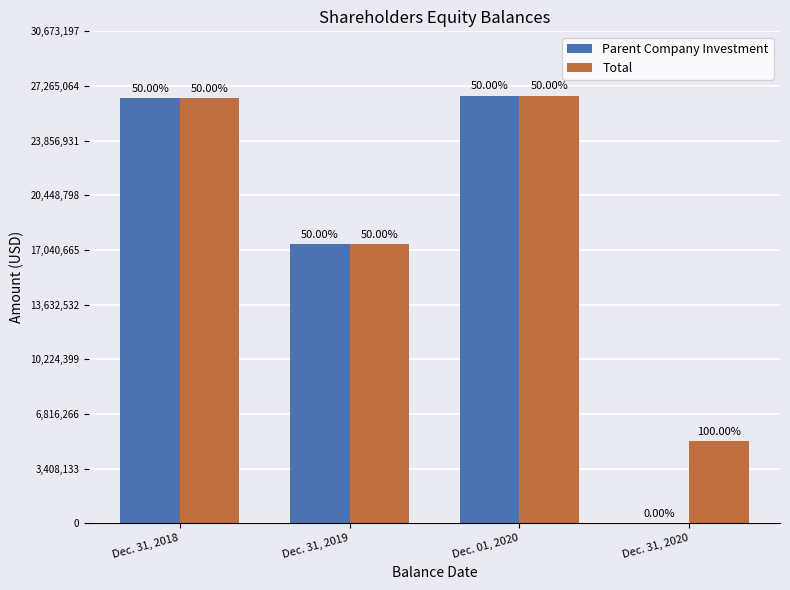

Does the chart contain stacked bars?

No